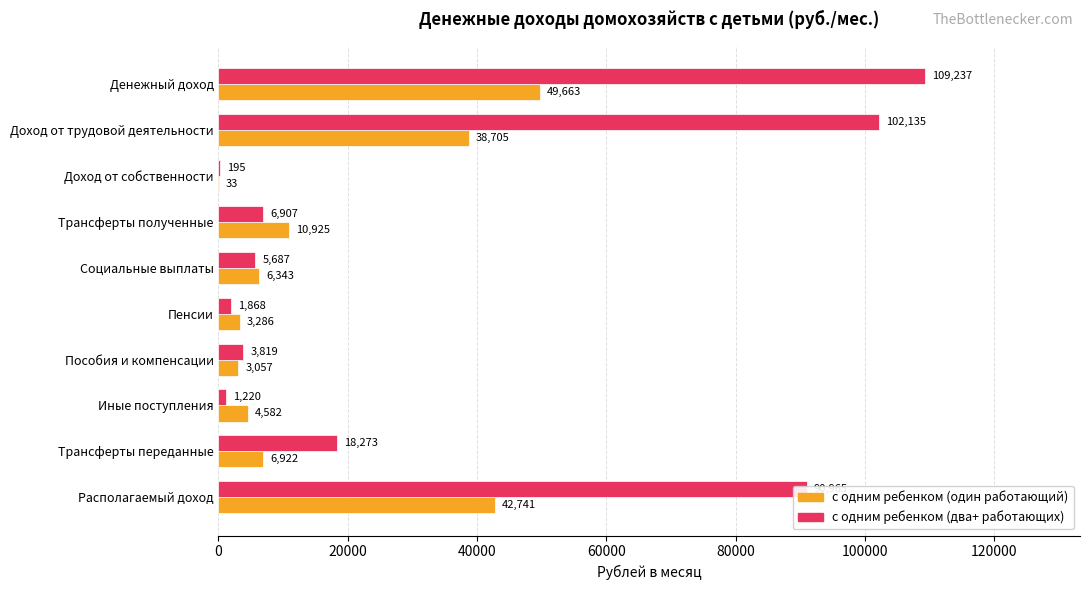

At which label does с одним ребенком (один работающий) reach its peak?

Денежный доход